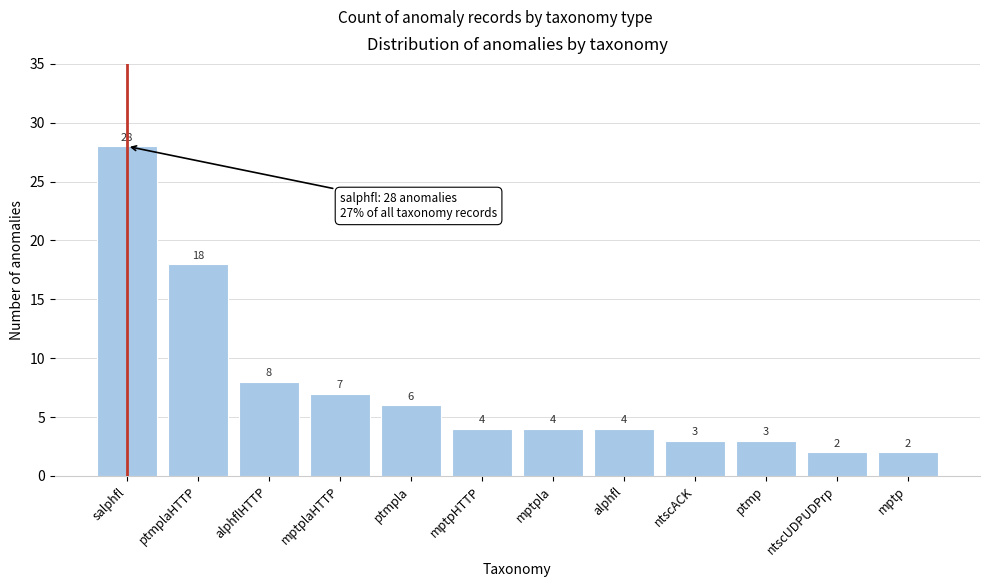

Reading left to right, what are all the values shown in this chart?

28	18	8	7	6	4	4	4	3	3	2	2